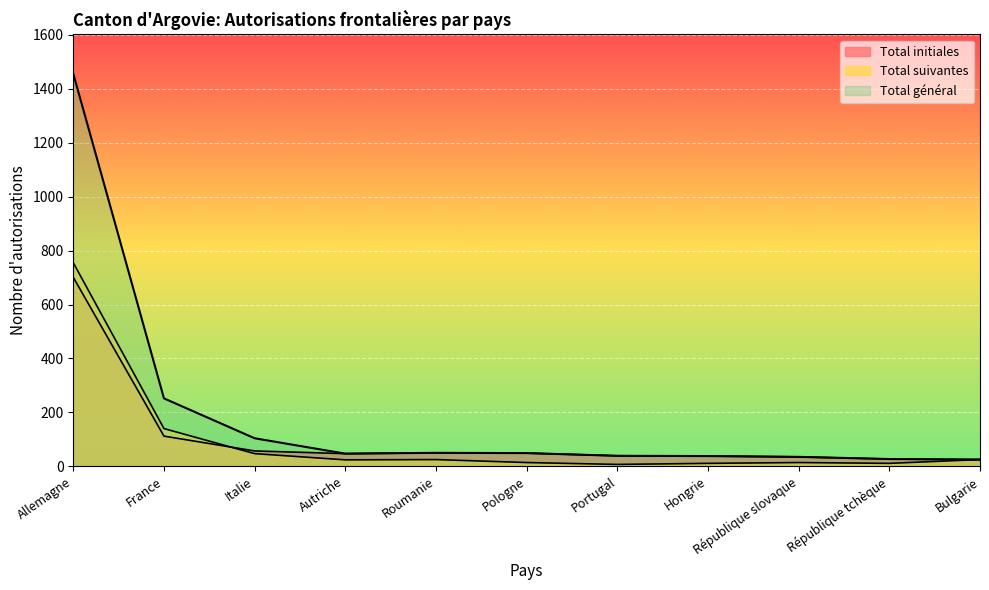

What is the value of the Total initiales point at the 1st from the left?

701